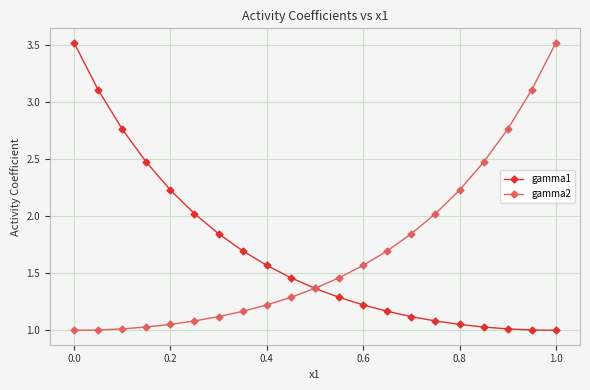

What is the sum of all gamma1 values?

35.0